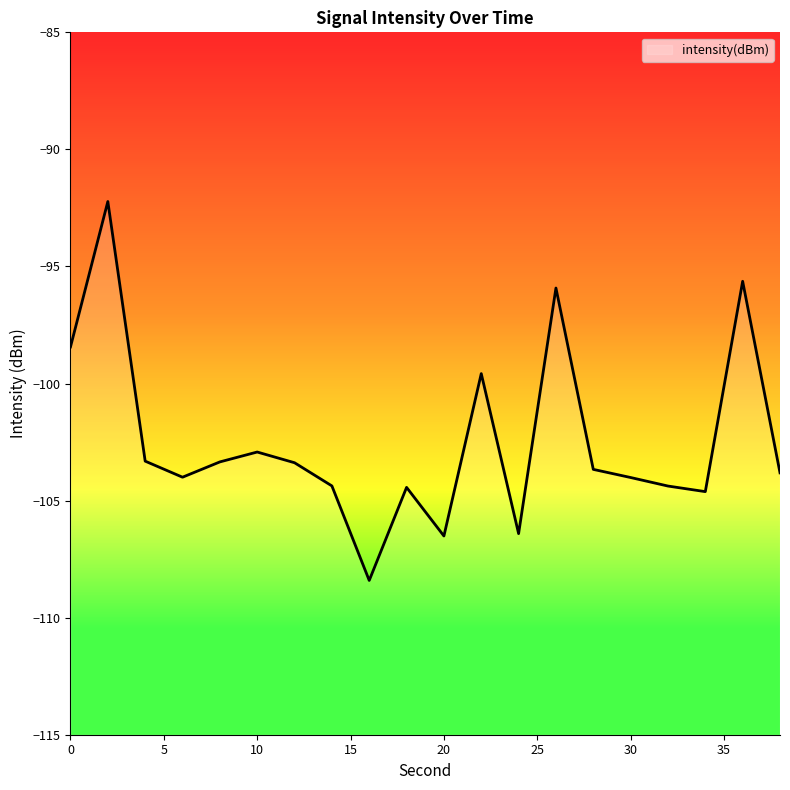

Count the number of categories in the chart.

20